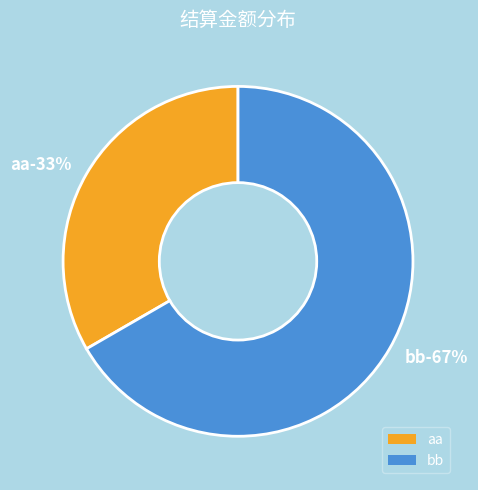

The aa slice represents 33% of the pie. True or false?

True